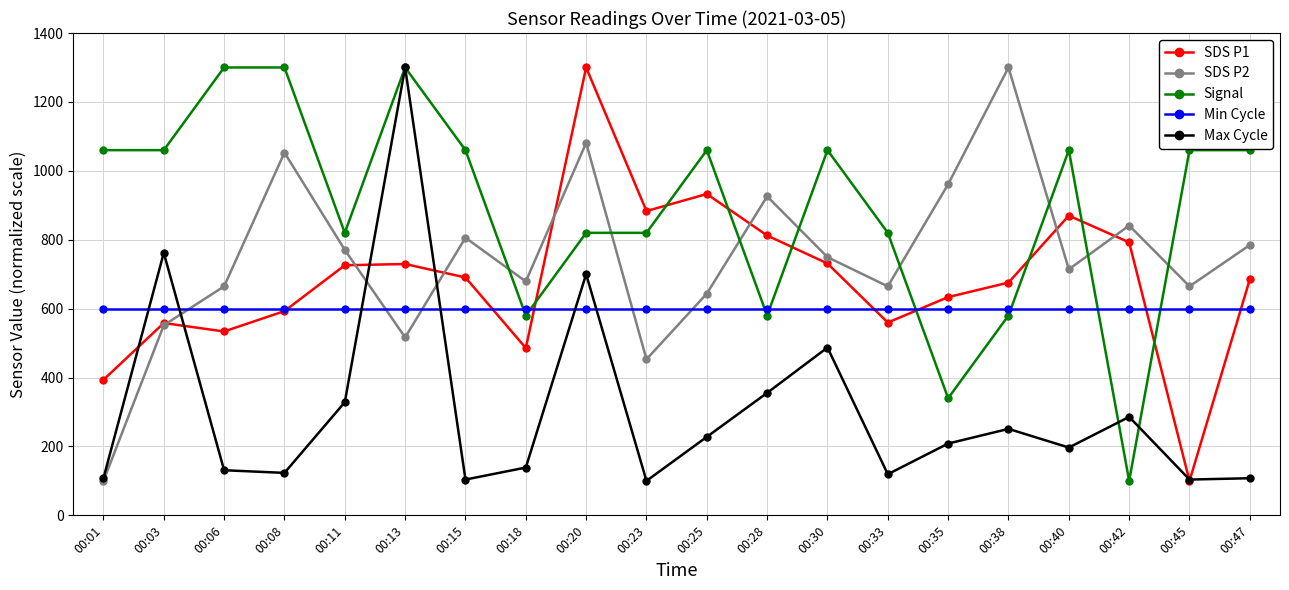

What is the minimum value for Signal?

100.0